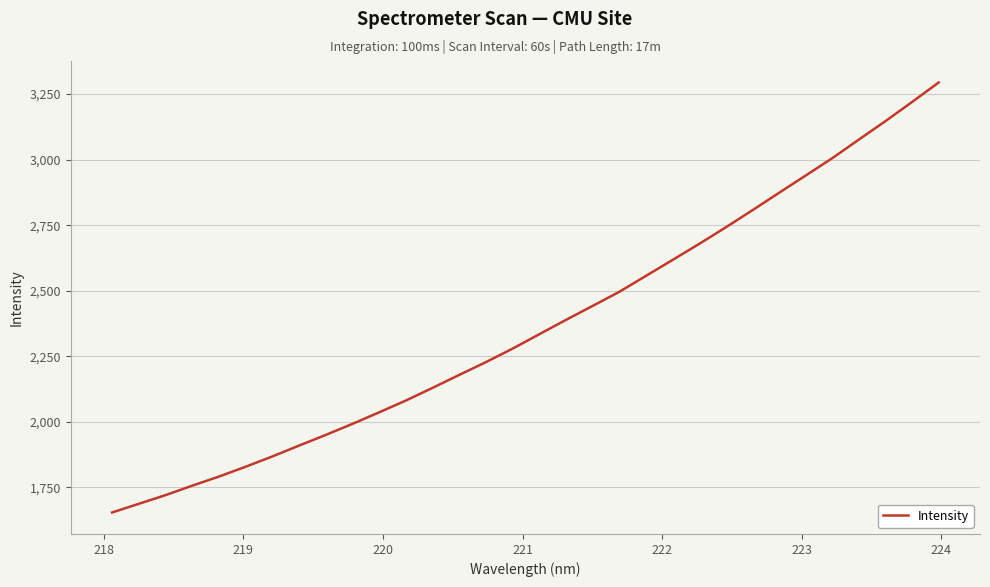

What is the minimum value shown in the chart?

1654.7